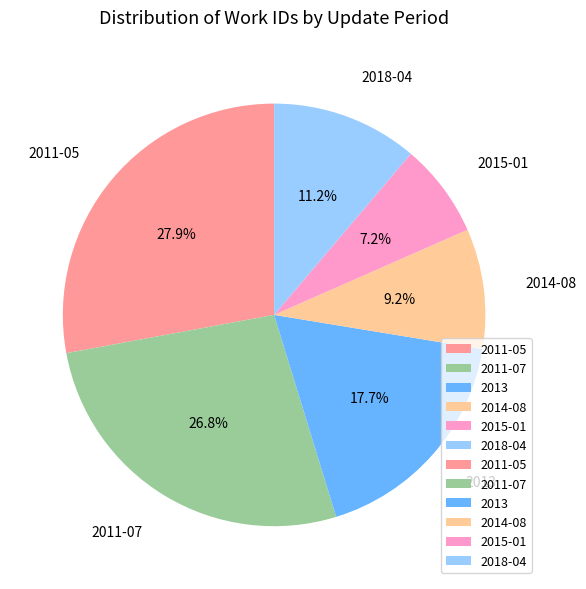

To the nearest percent, what portion does 2011-05 represent?

28%